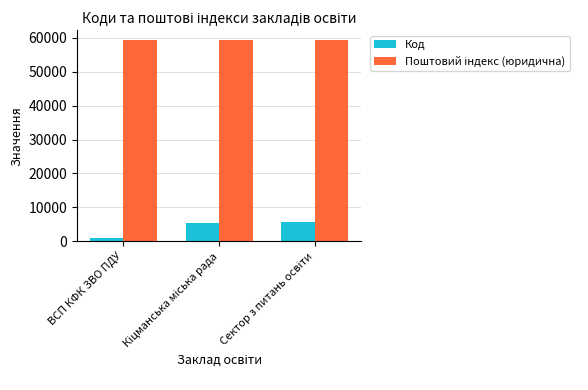

At how many categories does at least one series exceed 44065?

3